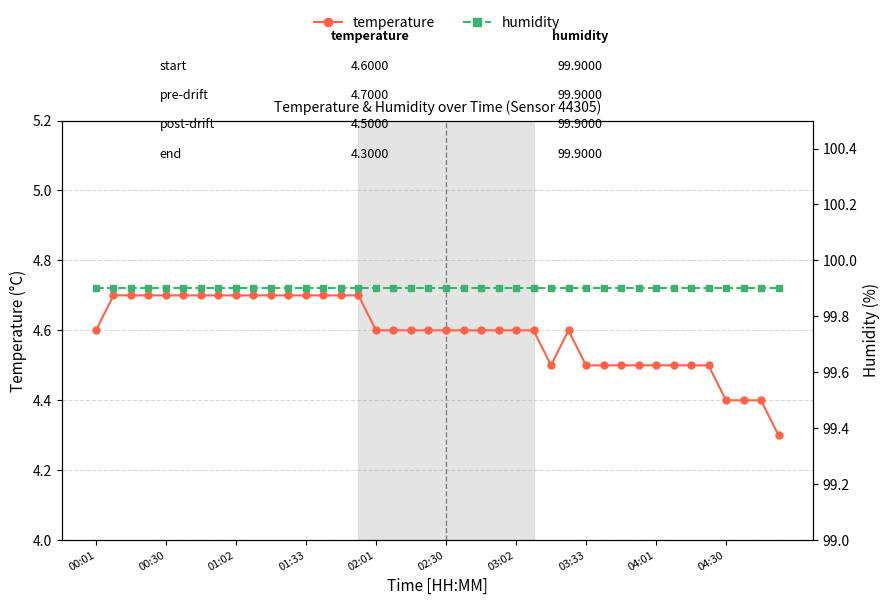

True or false: temperature and humidity cross at least once.

False